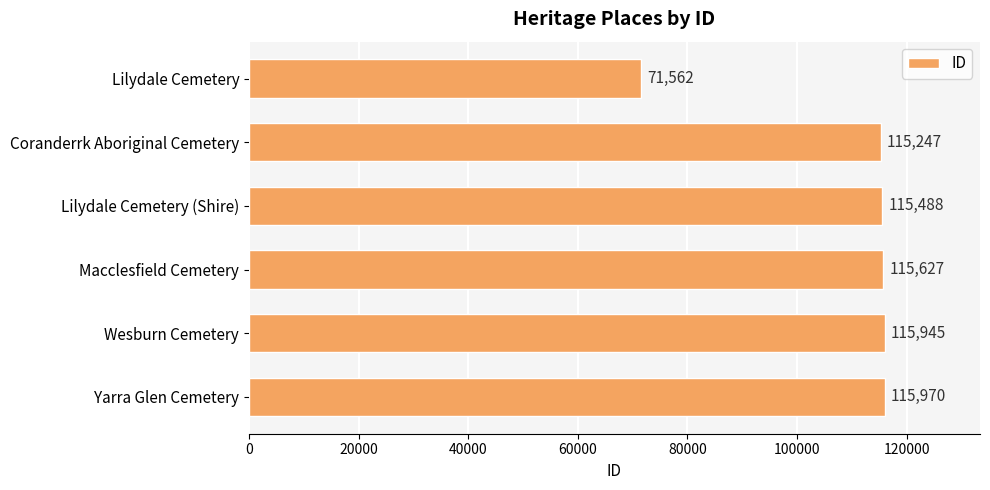

What is the greatest value displayed?

115970